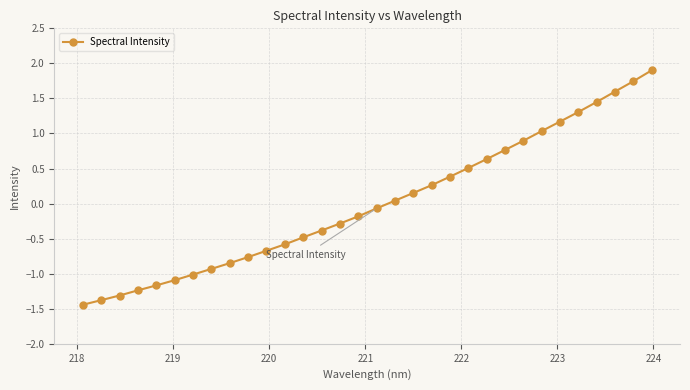

True or false: there are more than 2 points higher than both neighbors.

False